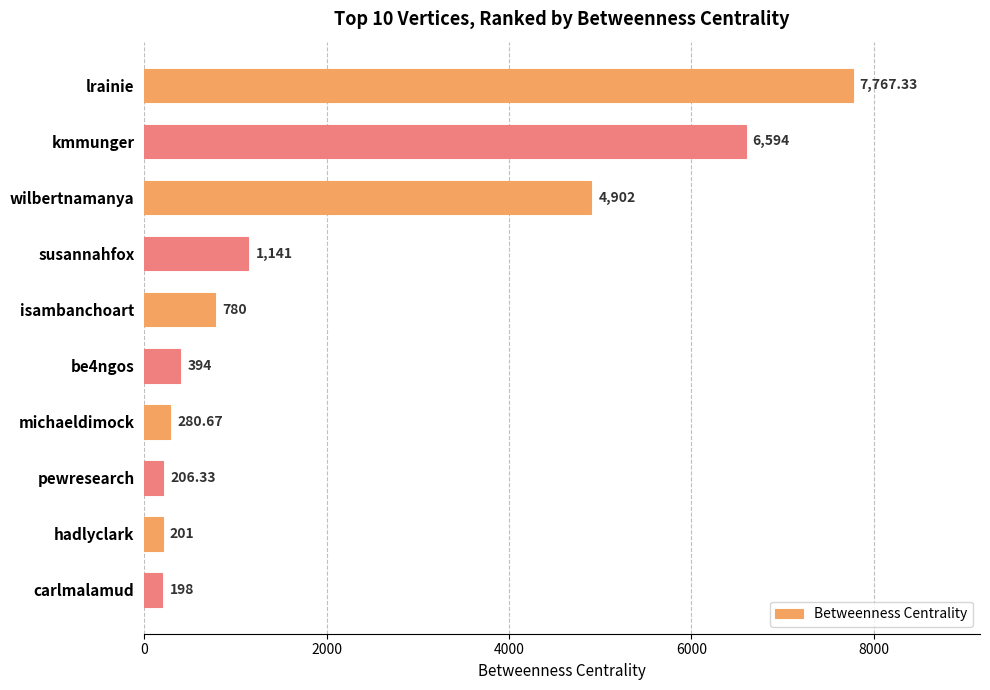

What is the difference between the maximum and minimum values?

7569.3